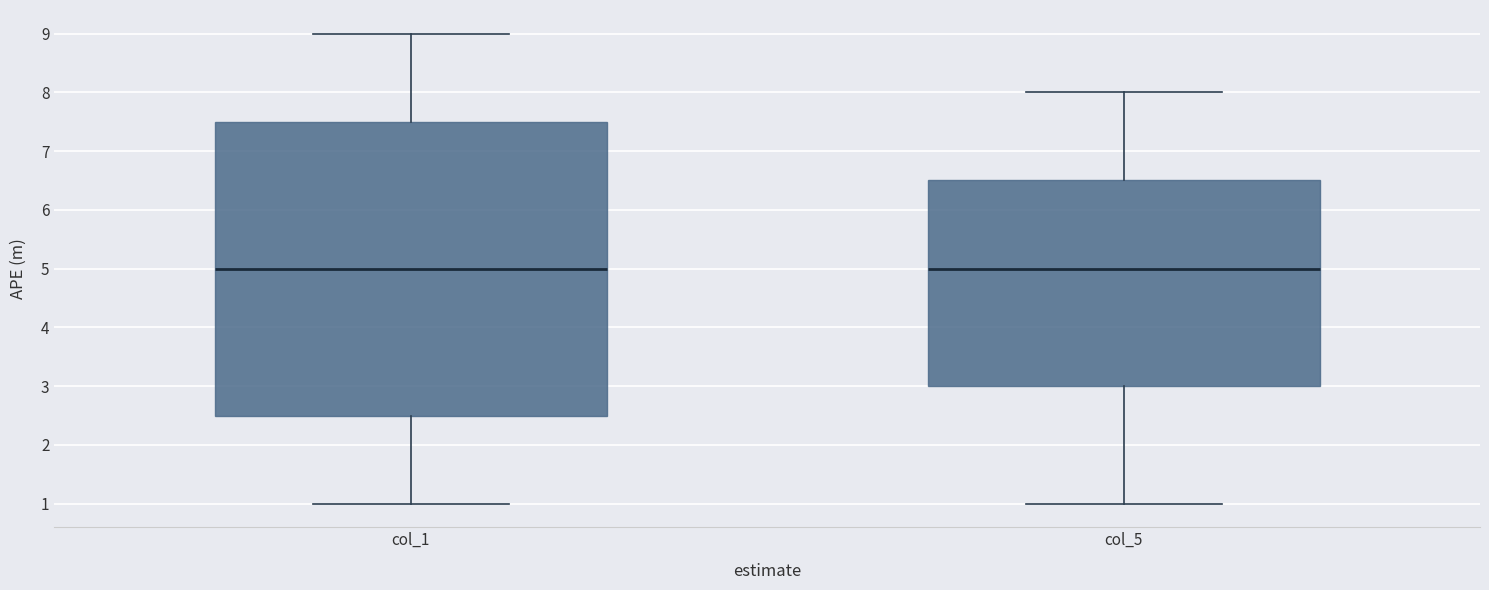

Reading left to right, read every box against the y-axis: the position of its median line, the range the box covers, and the ends of its whiskers. The values are not printed on the chart, so give them approximately, as read against the axis.

col_1: median 5.0, box 2.5 to 7.5, whiskers 1.0 to 9.0
col_5: median 5.0, box 3.0 to 6.5, whiskers 1.0 to 8.0